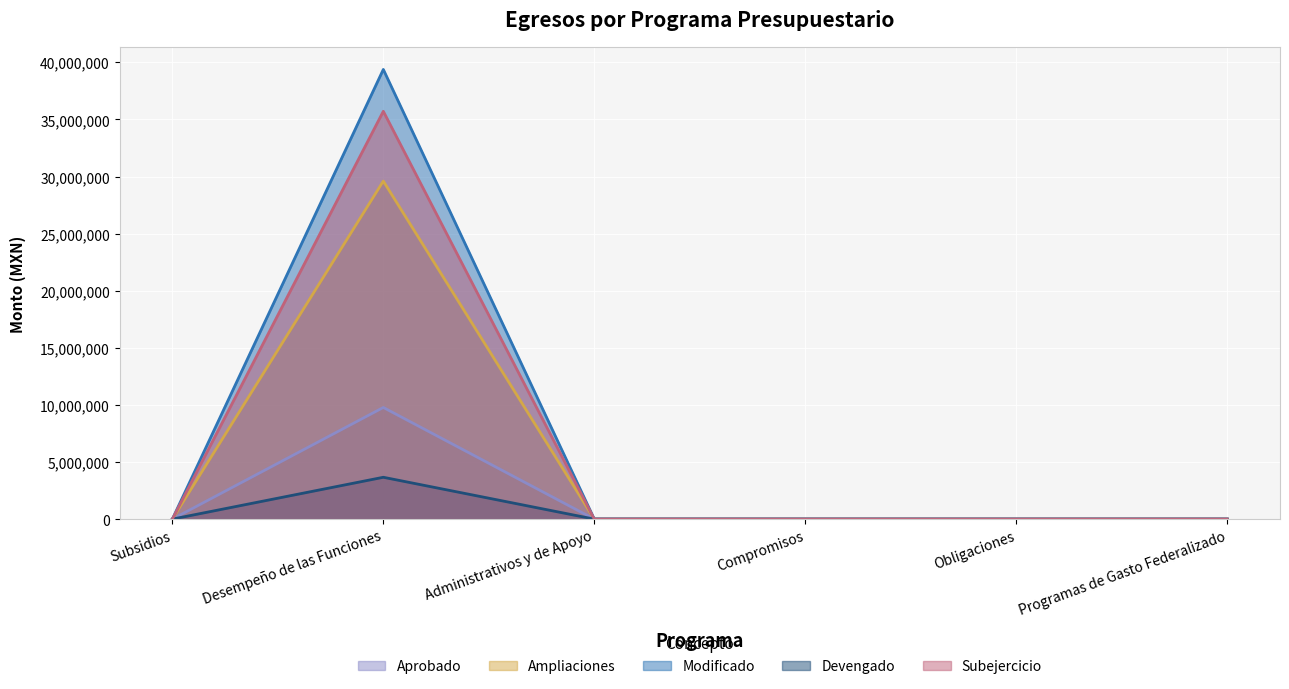

What is the greatest value displayed?

39377000.0